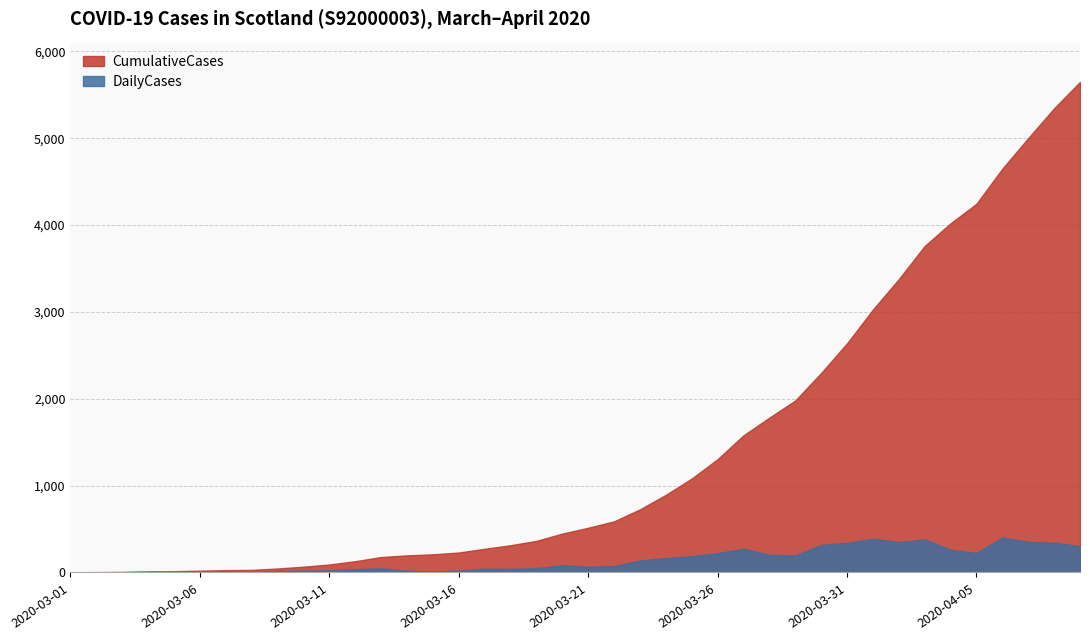

The value of DailyCases at 20200323 is 476. True or false?

False